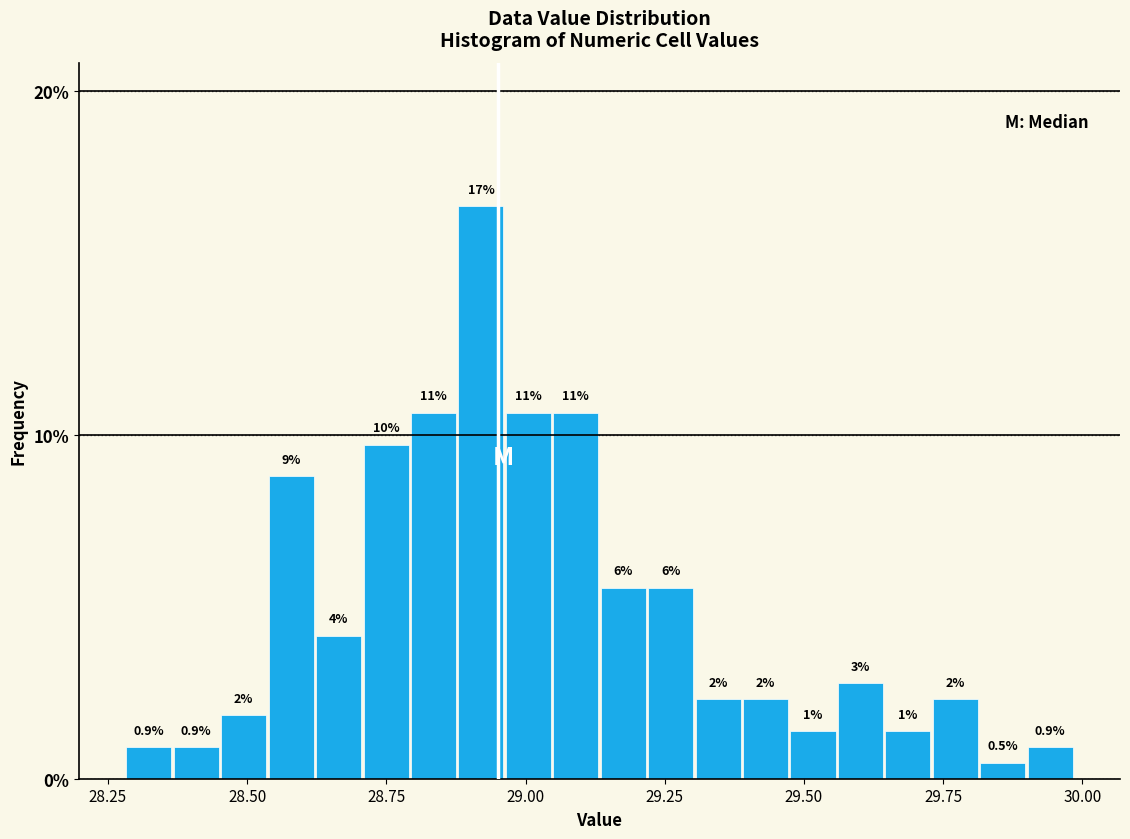

Read against the x-axis, roughly where is the centre of the tallest bar?

28.90